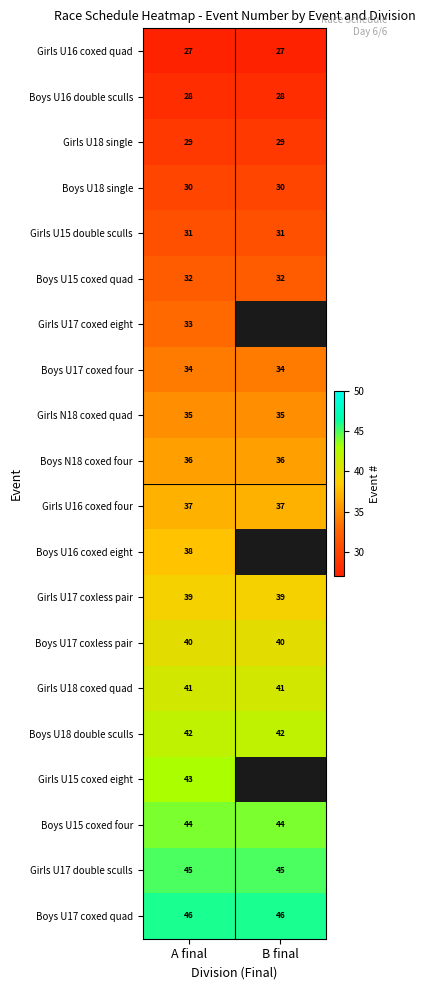

What is the minimum value for Boys U15 coxed quad?

32